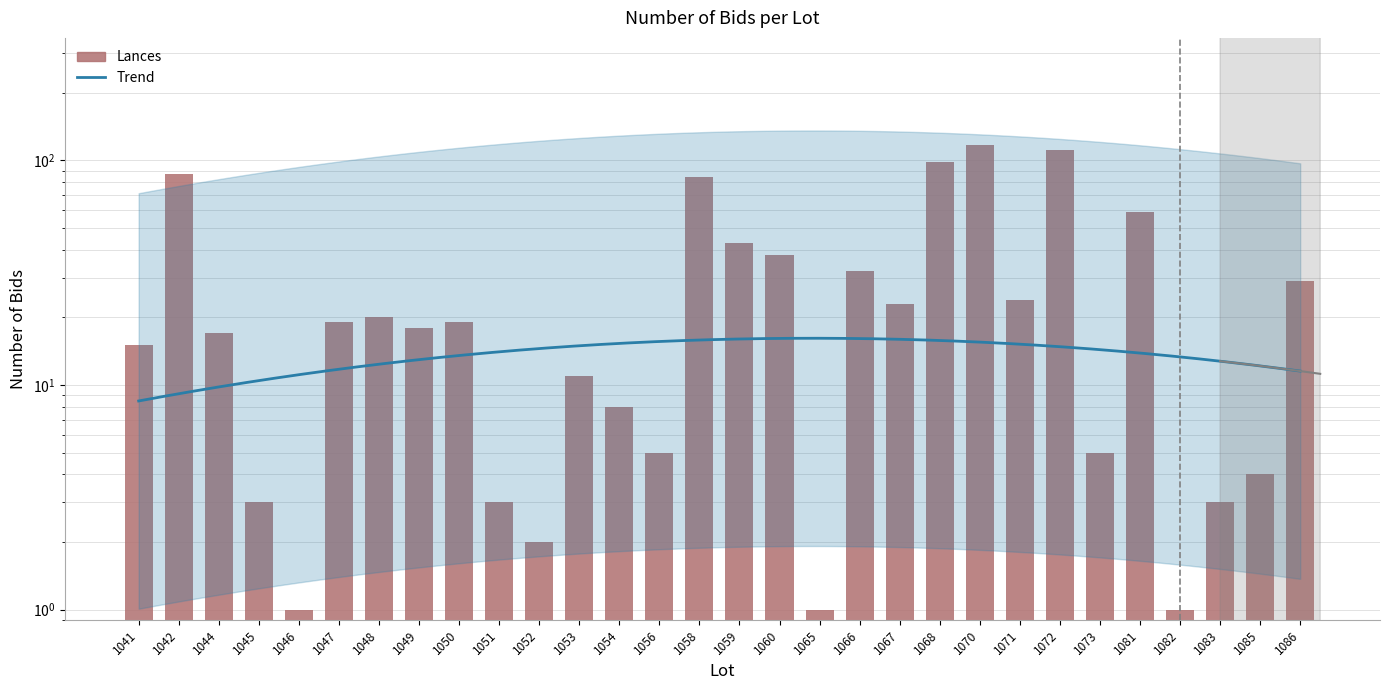

Between 1051 and 1082, which is larger?

1051